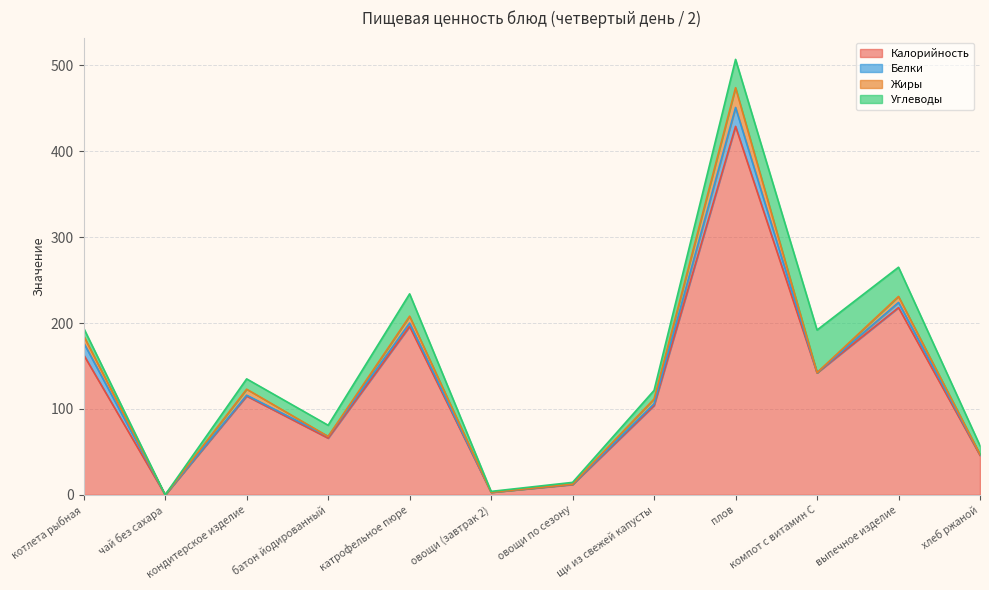

Does the chart have visible grid lines?

Yes